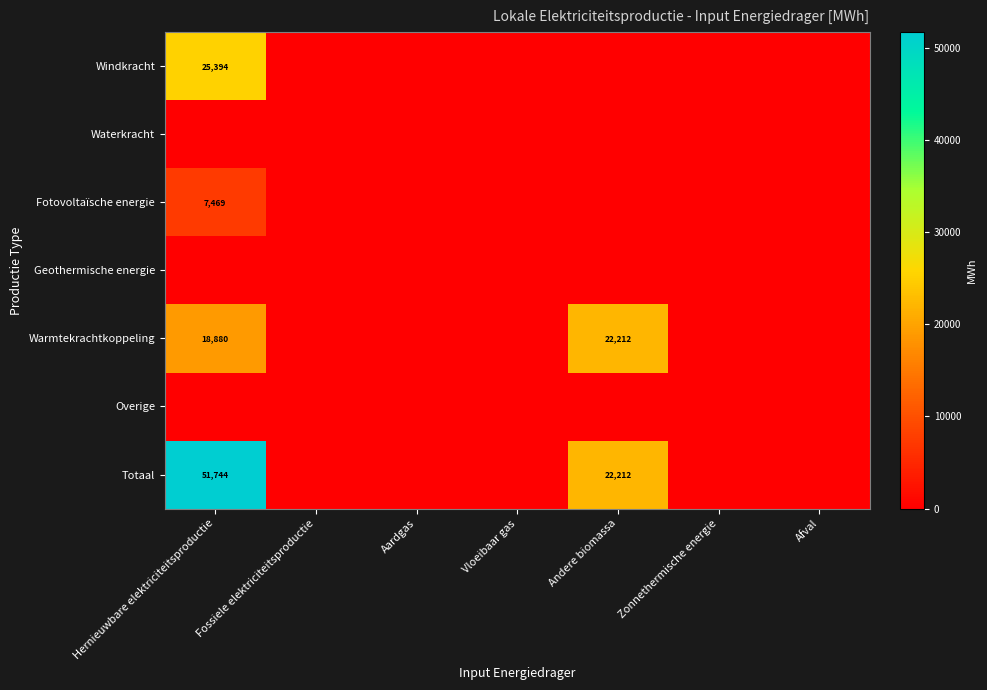

At which category does the chart reach its minimum across all series?

Fossiele elektriciteitsproductie